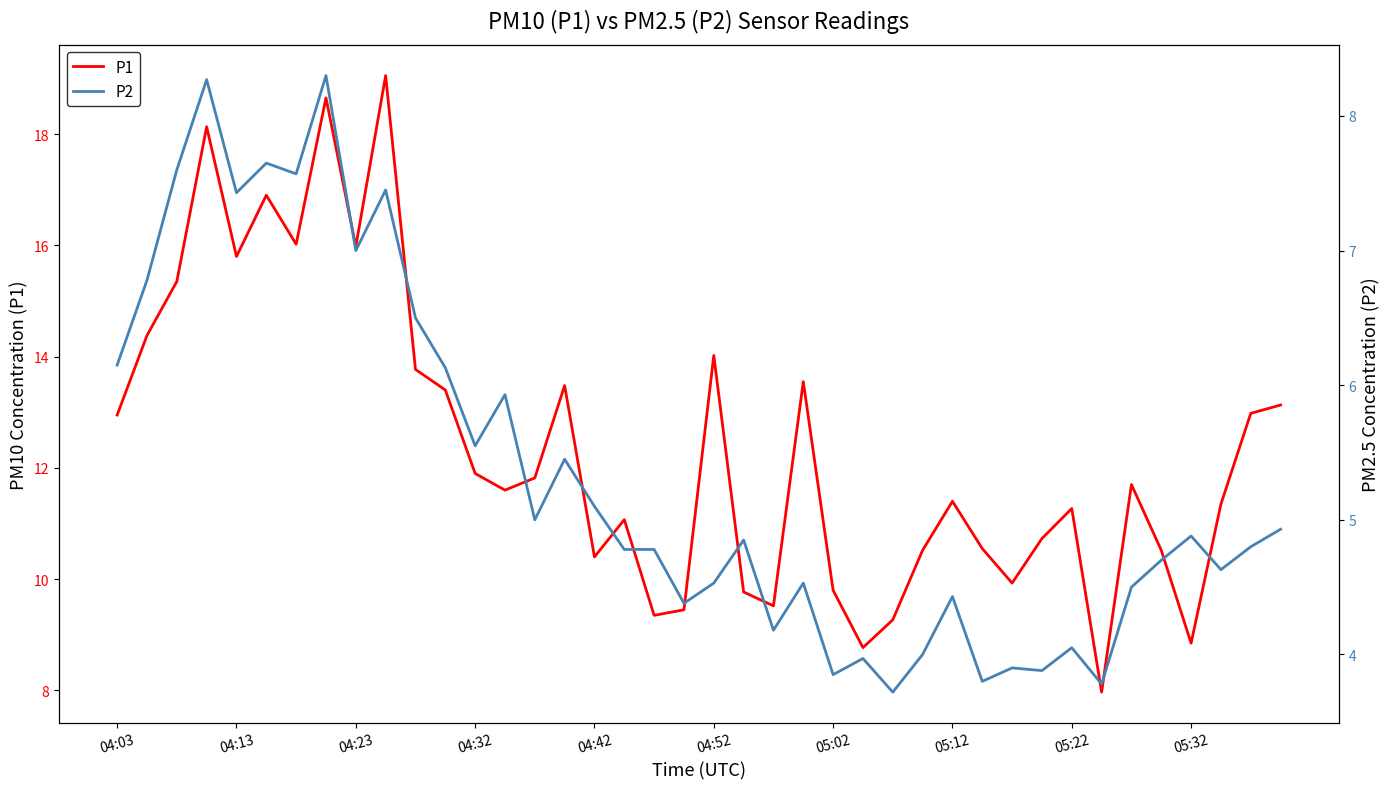

At which category does the chart reach its minimum across all series?

26